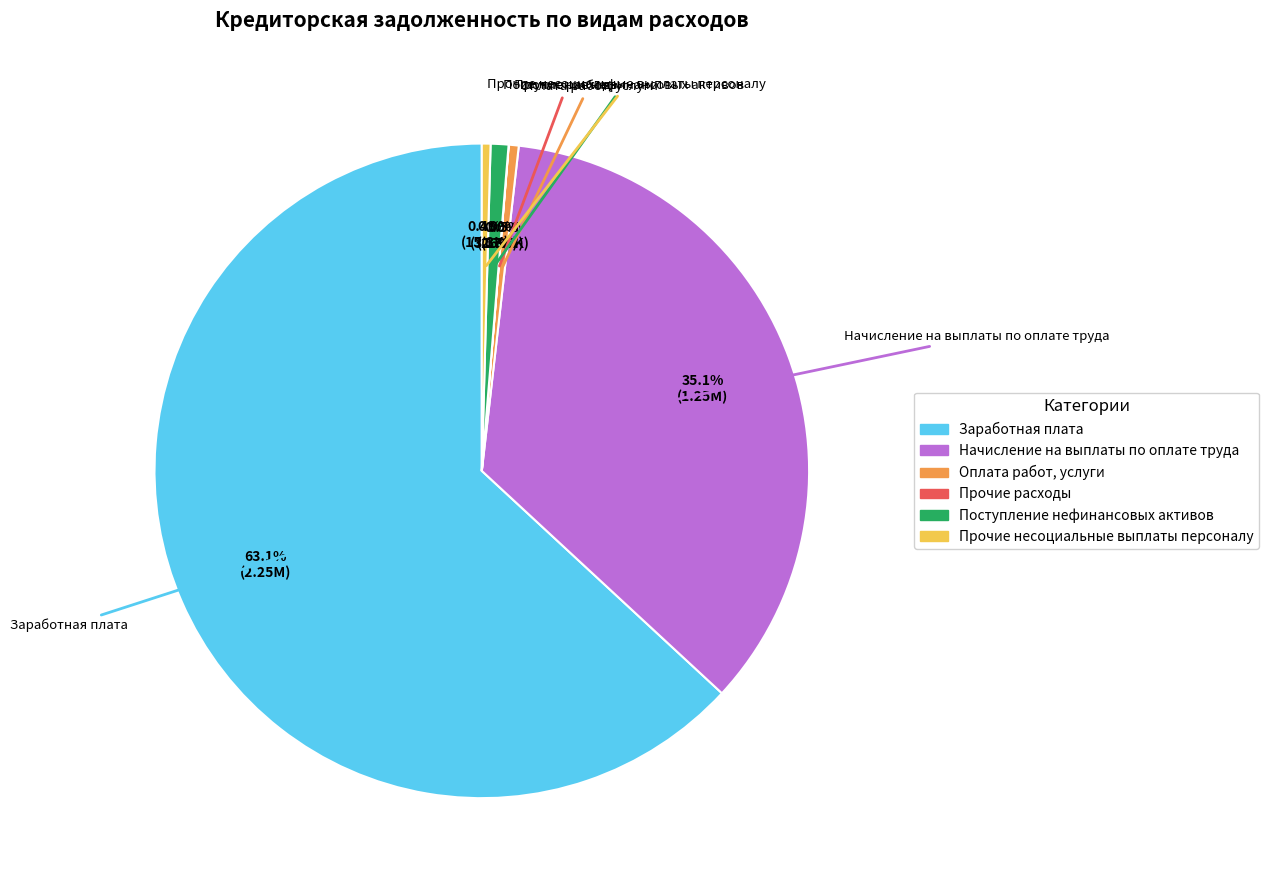

Does Поступление нефинансовых активов account for over 50% of the chart?

No